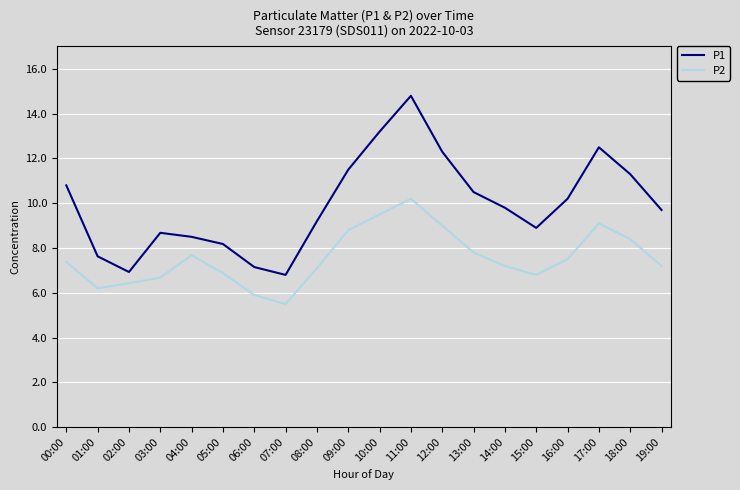

Rank the series by their average value, from lowest to highest.

P2, P1